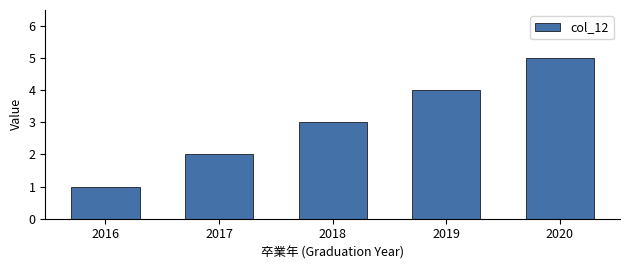

What is the difference between the second highest and minimum values?

3